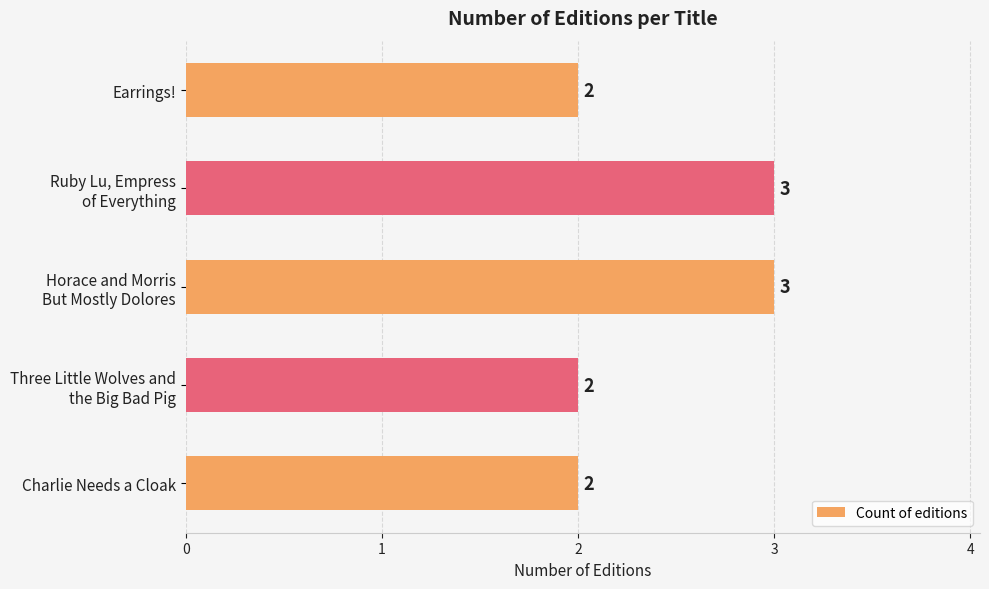

Count the values in the range 2 to 3.

5